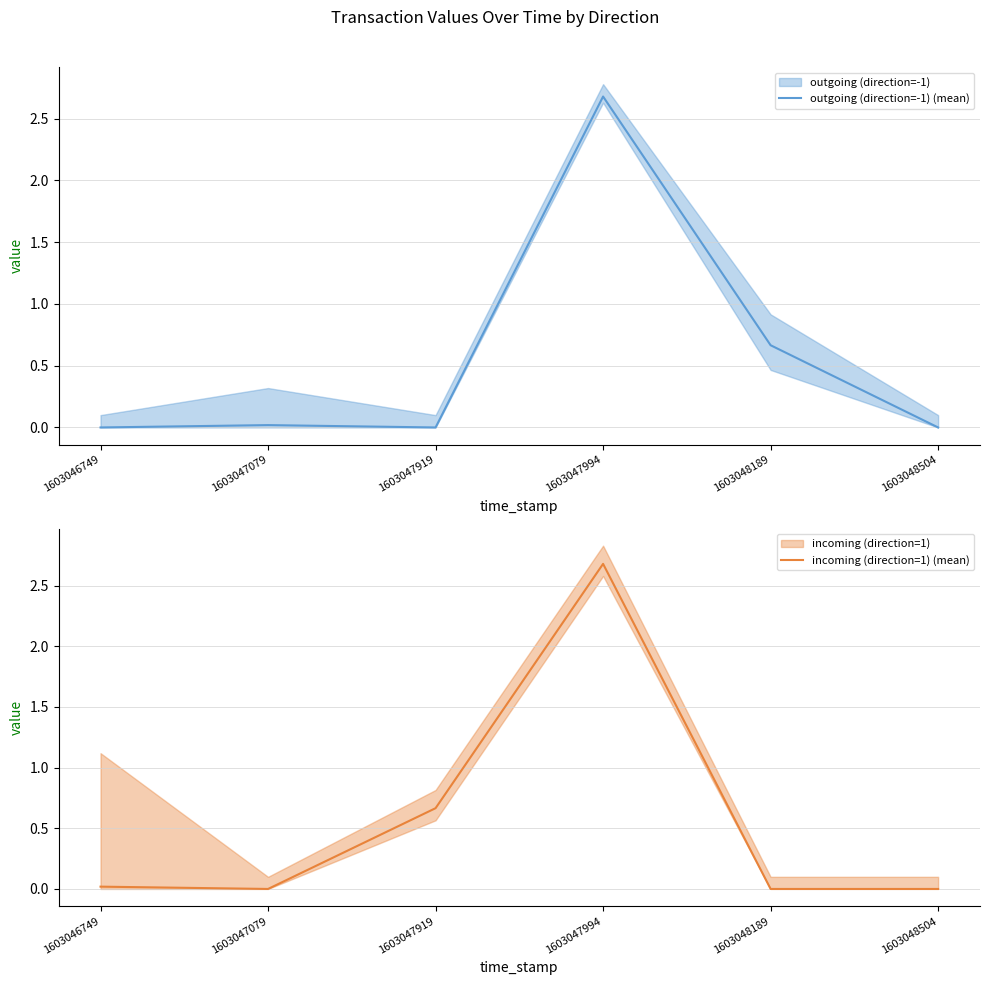

What is the difference between the second highest and minimum values in the incoming (direction=1) (mean) series?

0.7